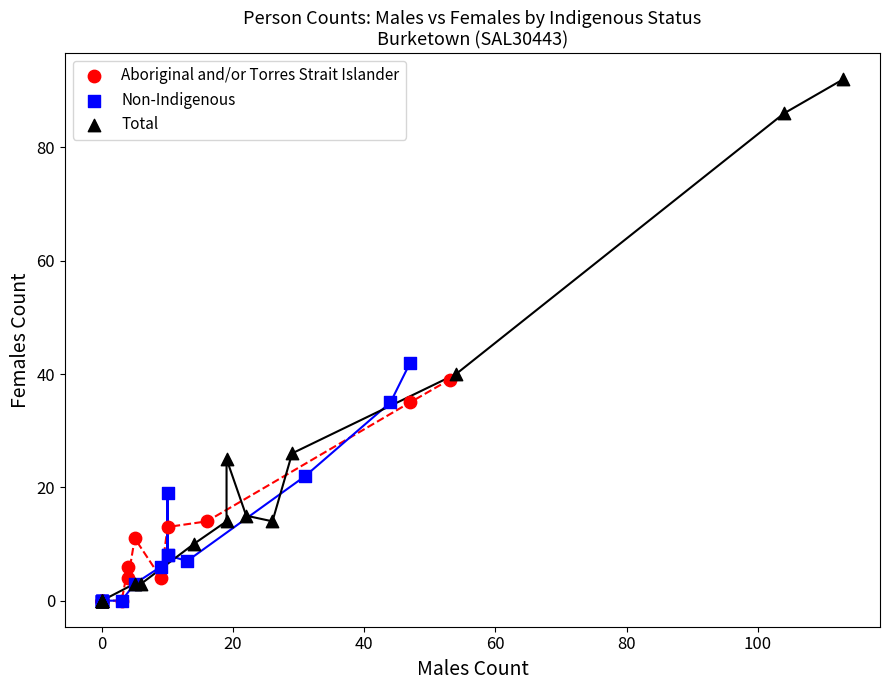

Which series reaches the maximum Y coordinate?

Total